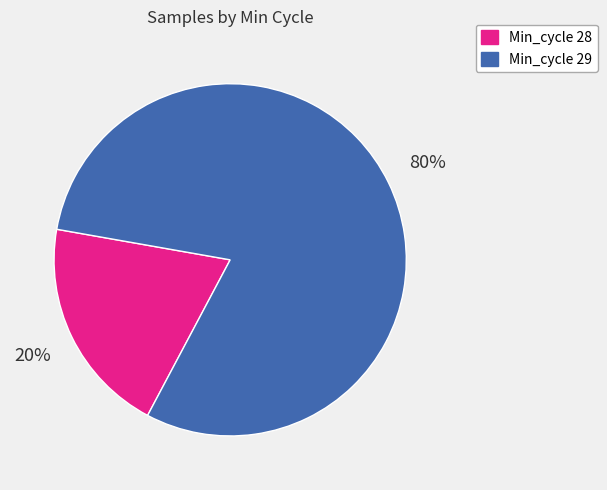

Is there any slice that represents more than half of the pie?

Yes